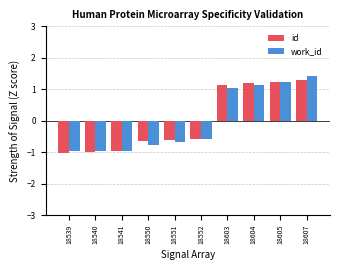

What is the lowest value of the work_id series?

-0.9